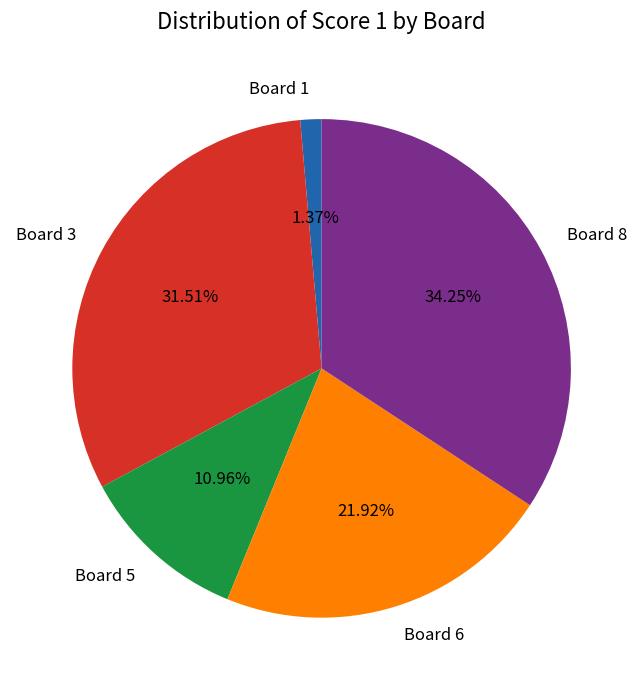

Does Board 1 account for over 50% of the chart?

No